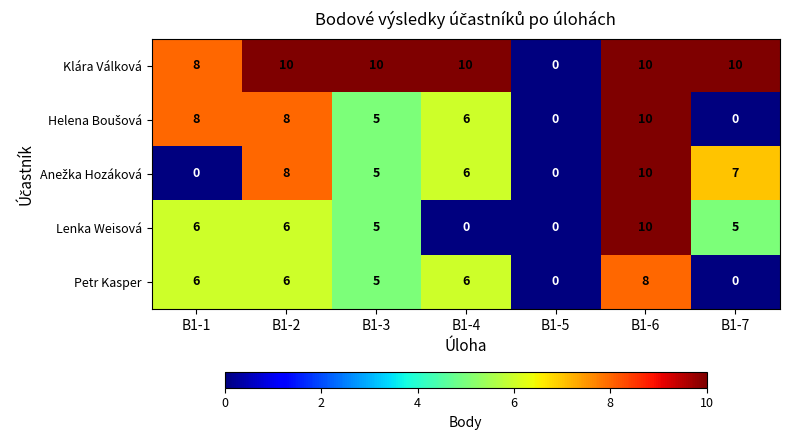

What is the spread (max minus min) of values at B1-4?

10